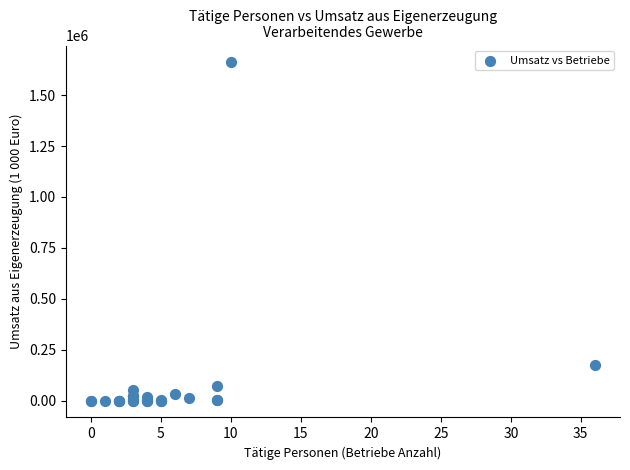

What Y value in the scatter plot is closest to 830492?

172912.2